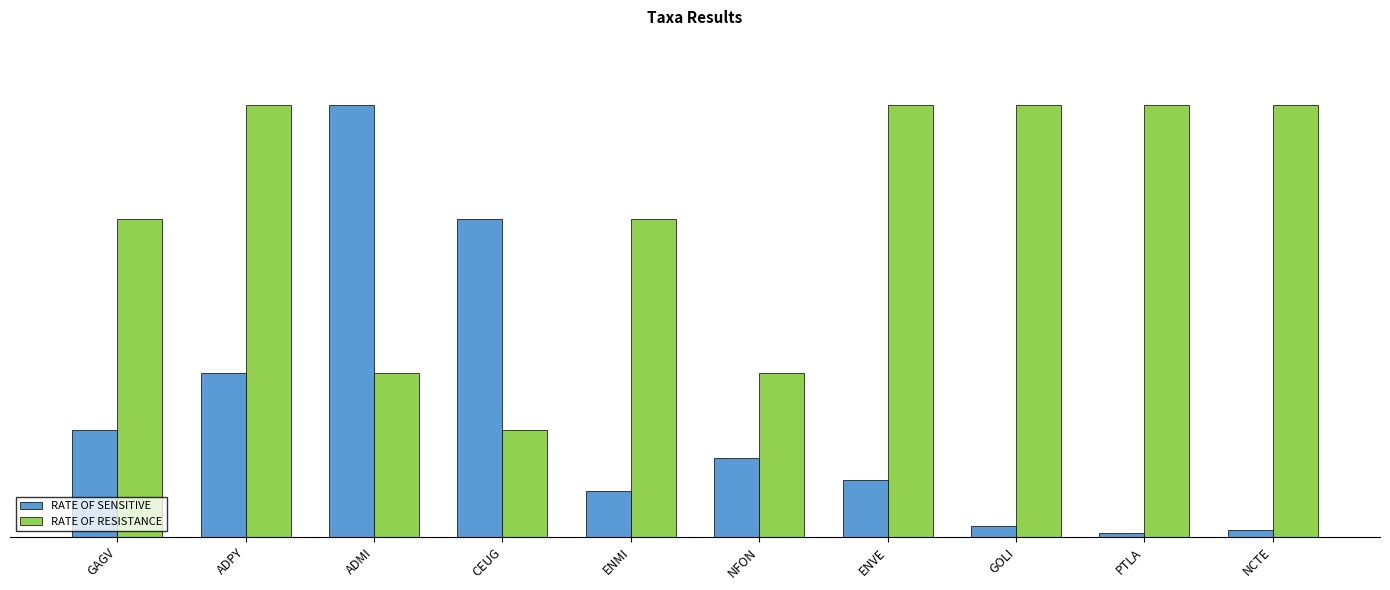

What is the difference between the highest and lowest values at ENMI?

76